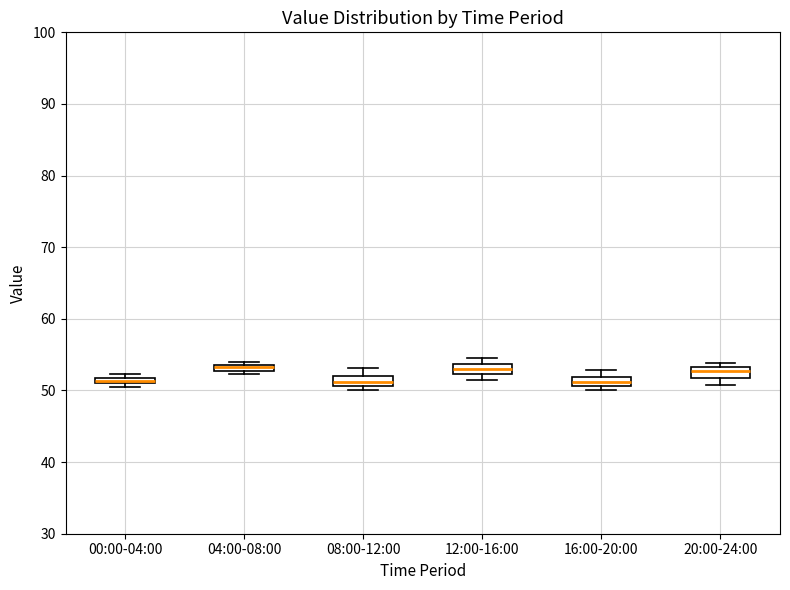

Where is the upper edge of the box for 00:00-04:00 on the y-axis? The values are not printed on the chart, so give them approximately, as read against the axis.

52